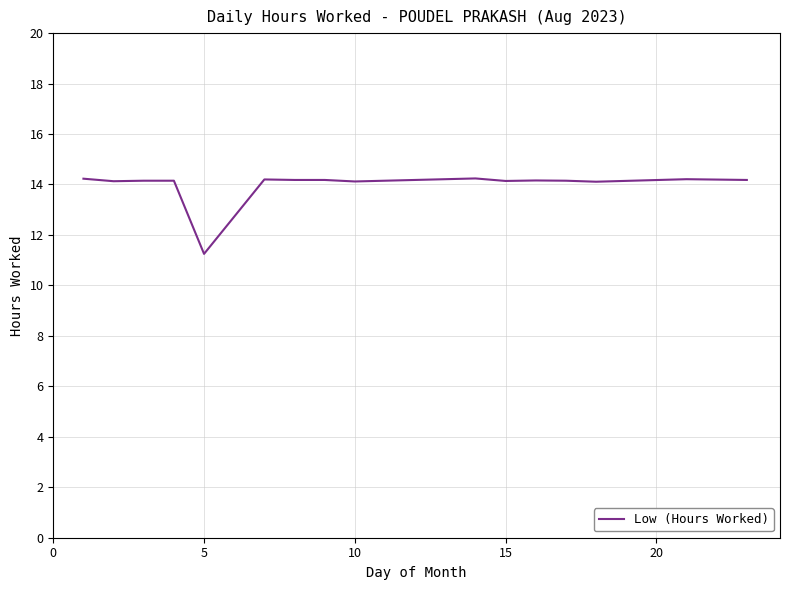

What is the maximum value shown in the chart?

14.2